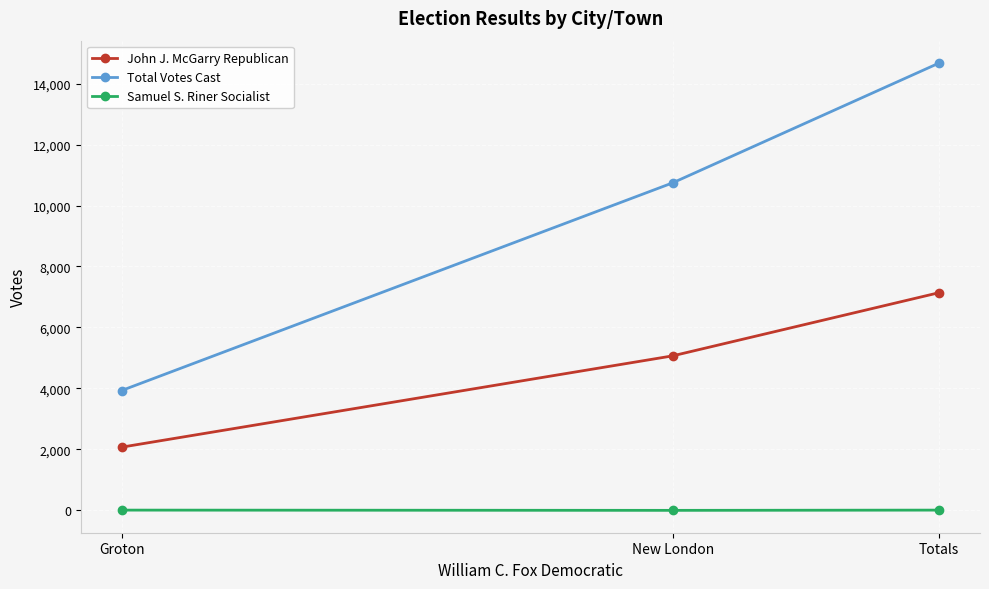

Rank the series by their maximum value, from lowest to highest.

Samuel S. Riner Socialist, John J. McGarry Republican, Total Votes Cast